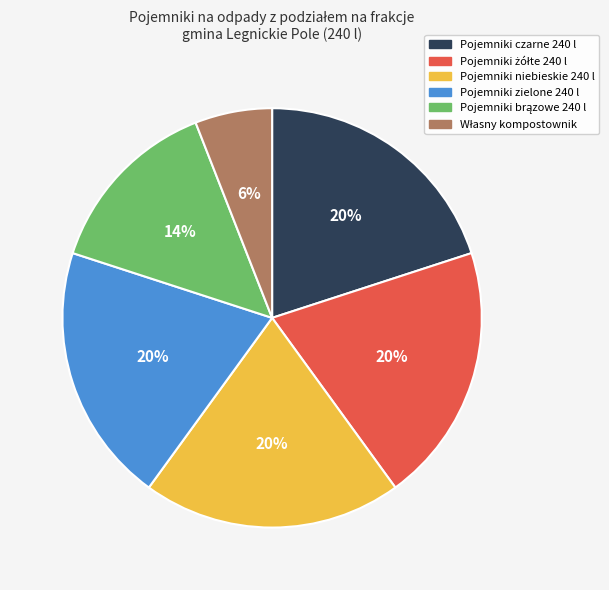

To the nearest percent, what percentage of the pie is Pojemniki czarne 240 l?

20%